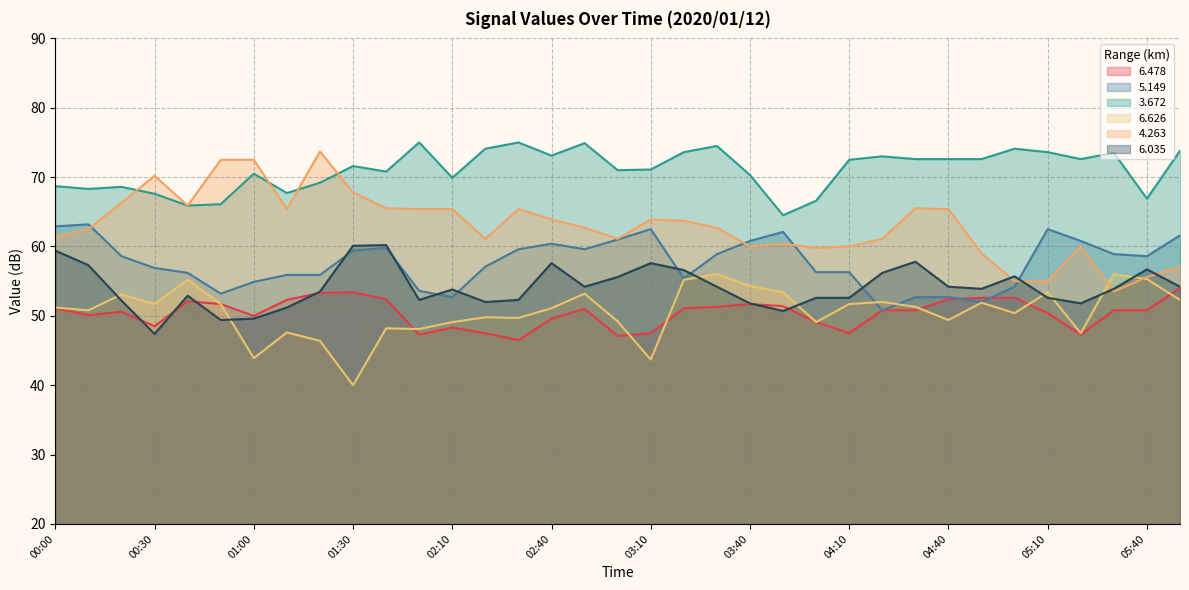

What value does the   6.035 series have at 01:30?

60.1